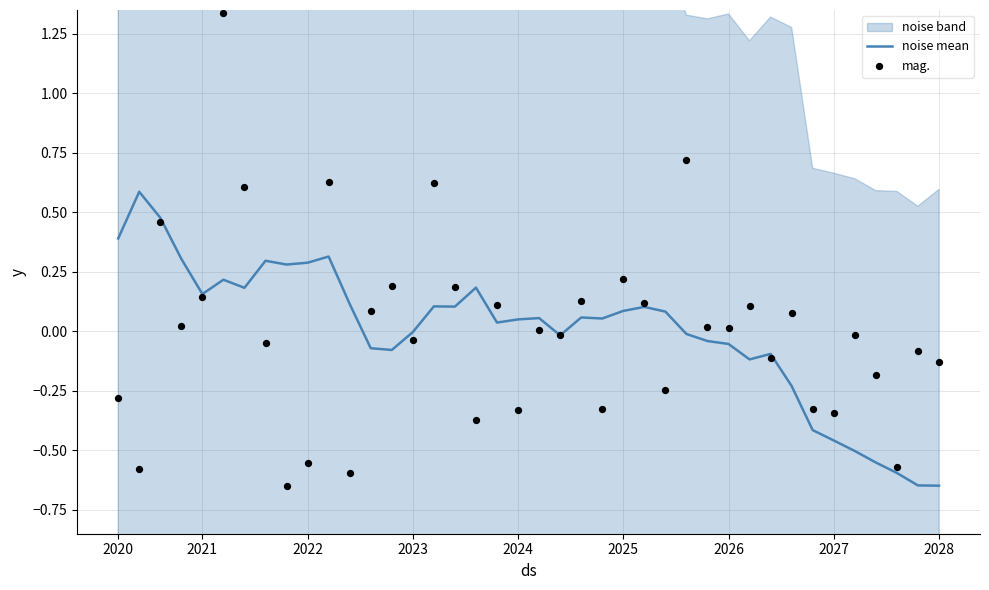

What is the total value across all series at 26?

-0.2